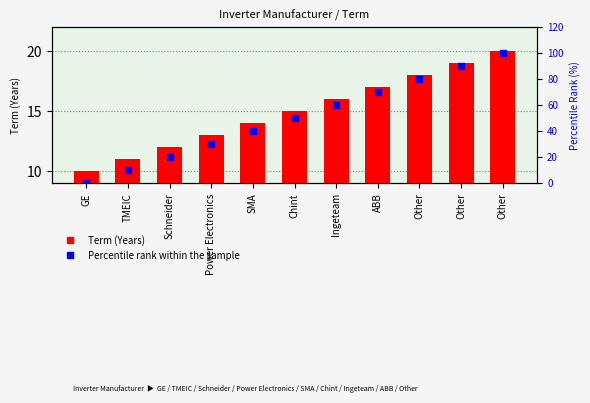

Is the value of Term (Years) at Other greater than the value of Percentile Rank at TMEIC?

Yes